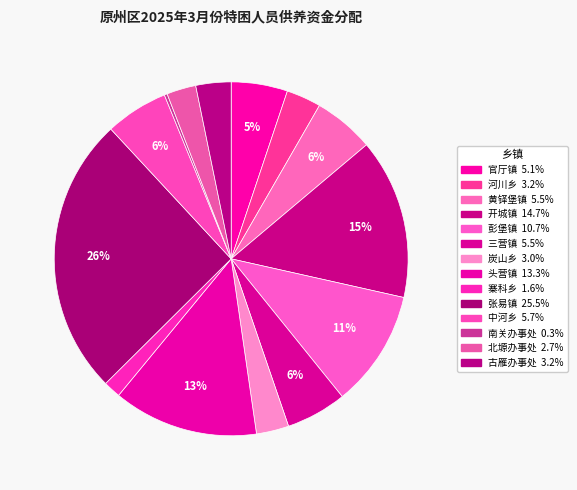

To the nearest percent, what is the difference between the 开城镇 and 彭堡镇 slice percentages?

4%